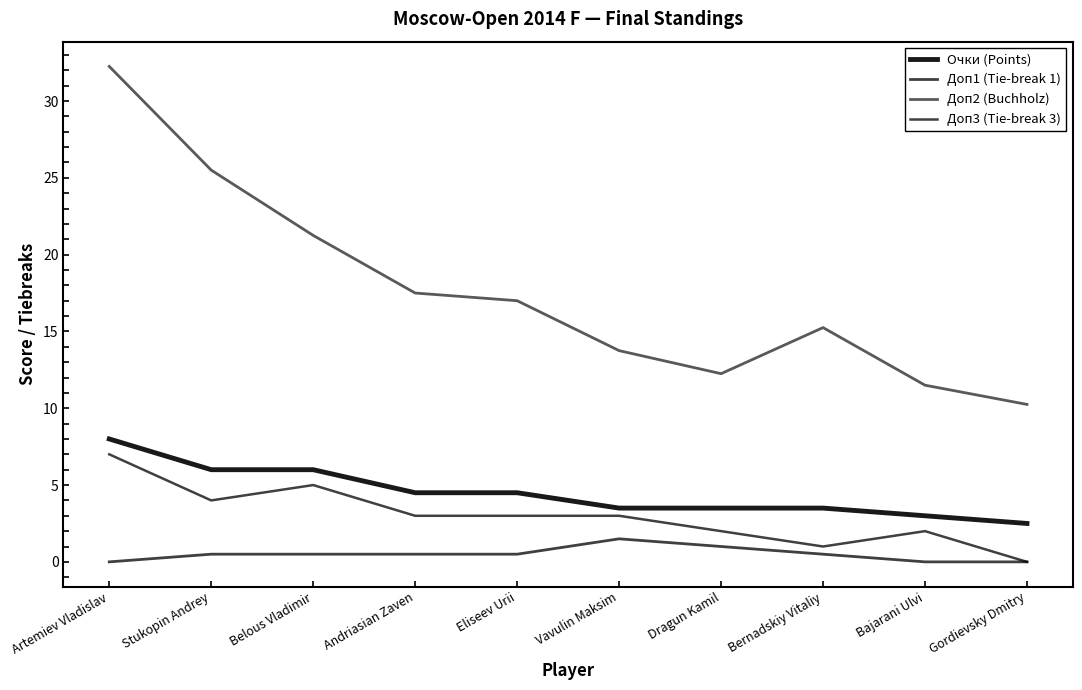

Rank the series at Artemiev Vladislav from lowest to highest value.

Доп1 (Tie-break 1), Доп3 (Tie-break 3), Очки (Points), Доп2 (Buchholz)